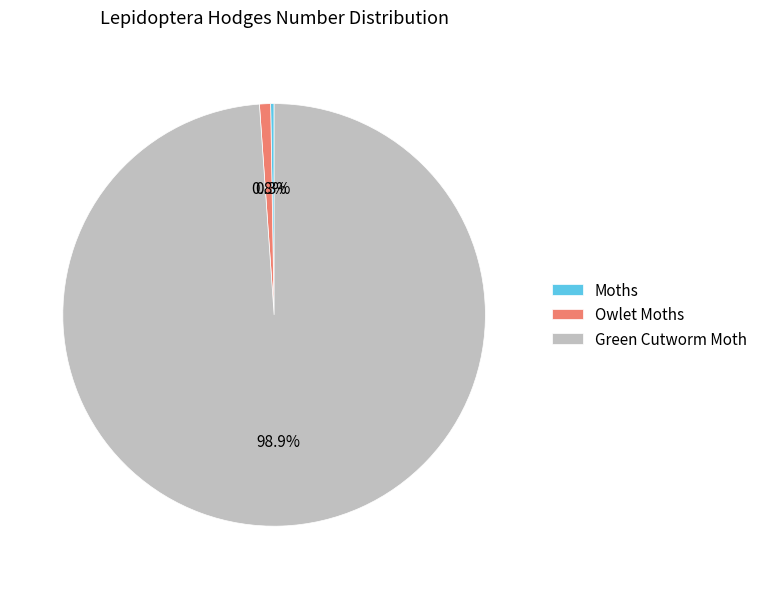

Is there any slice that represents more than half of the pie?

Yes